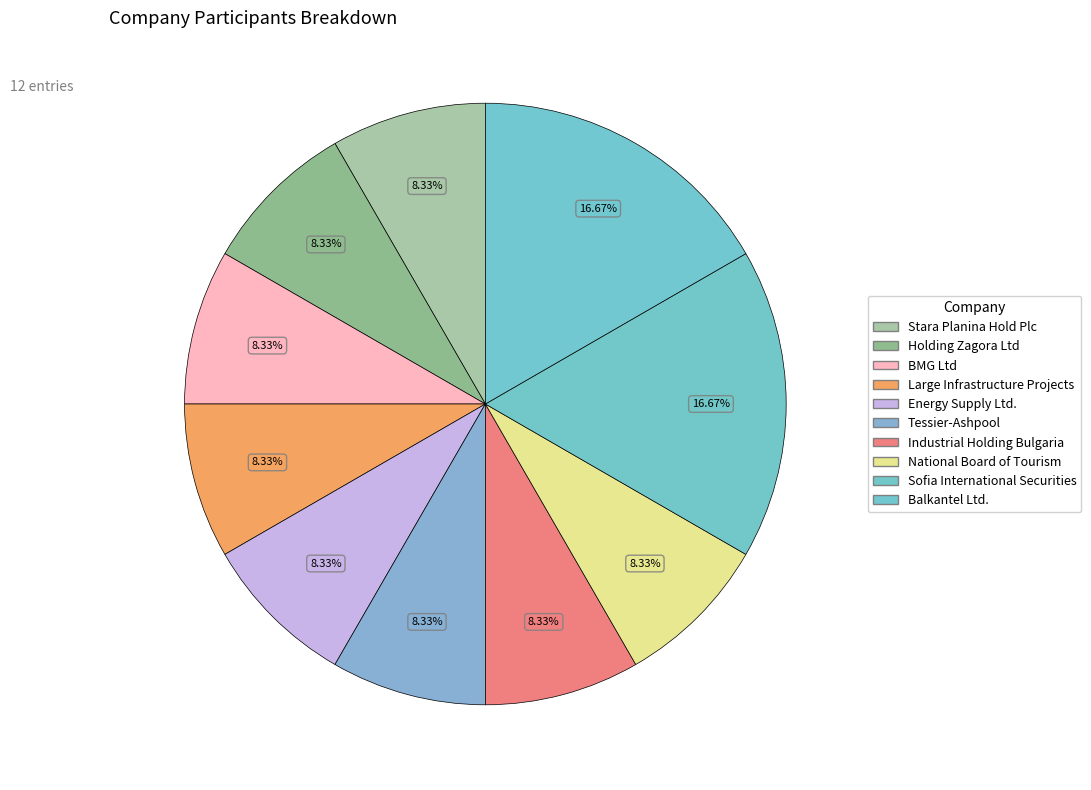

Between Stara Planina Hold Plc and National Board of Tourism, which is larger?

Stara Planina Hold Plc